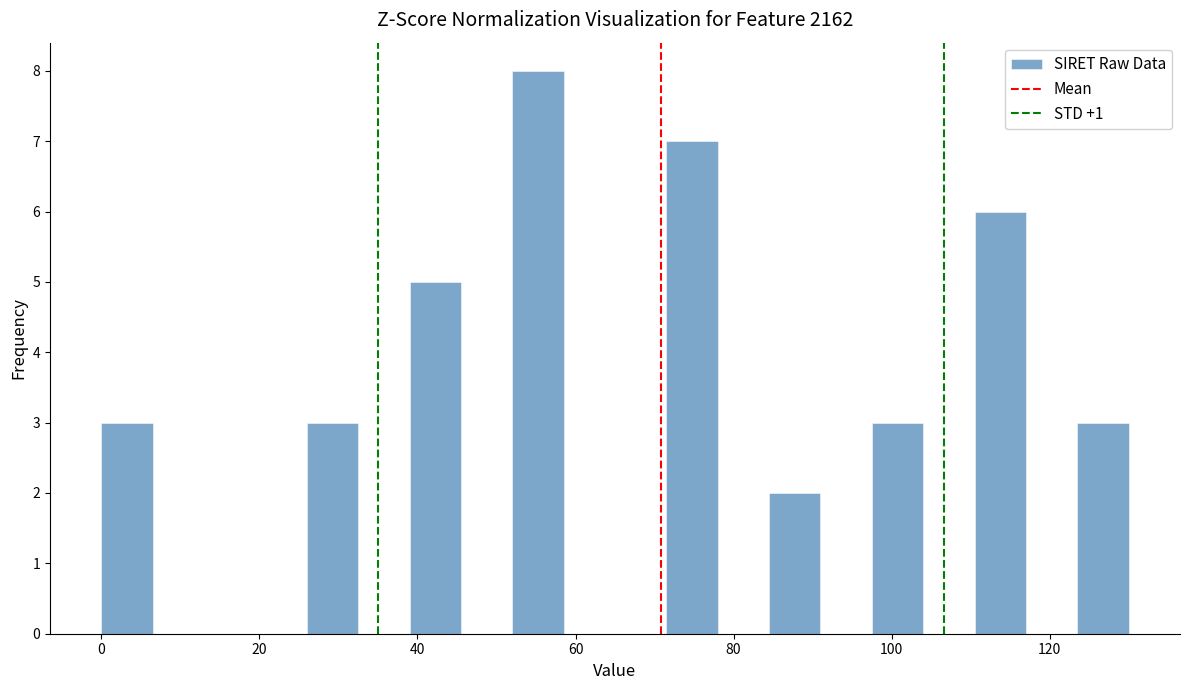

Around what value on the x-axis is the tallest bar? Give the approximate position of its centre, as read against the axis.

56